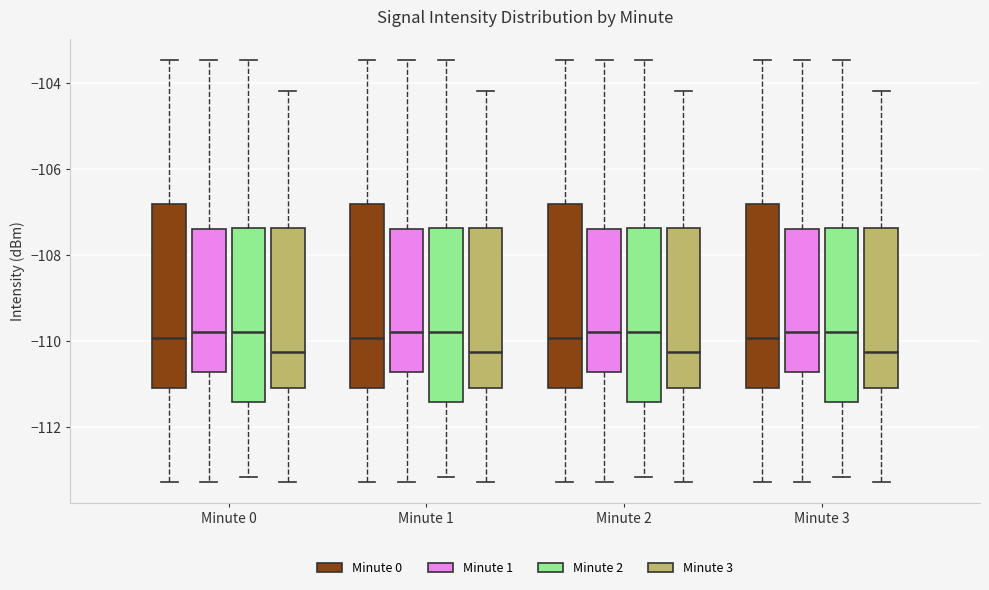

Reading left to right, read every box against the y-axis: the position of its median line, the range the box covers, and the ends of its whiskers. The values are not printed on the chart, so give them approximately, as read against the axis.

Minute 0 (Minute 0): median -110.0, box -111.2 to -106.8, whiskers -113.2 to -103.4
Minute 0 (Minute 1): median -109.8, box -110.8 to -107.4, whiskers -113.2 to -103.4
Minute 0 (Minute 2): median -109.8, box -111.4 to -107.4, whiskers -113.2 to -103.4
Minute 0 (Minute 3): median -110.2, box -111.2 to -107.4, whiskers -113.2 to -104.2
Minute 1 (Minute 0): median -110.0, box -111.2 to -106.8, whiskers -113.2 to -103.4
Minute 1 (Minute 1): median -109.8, box -110.8 to -107.4, whiskers -113.2 to -103.4
Minute 1 (Minute 2): median -109.8, box -111.4 to -107.4, whiskers -113.2 to -103.4
Minute 1 (Minute 3): median -110.2, box -111.2 to -107.4, whiskers -113.2 to -104.2
Minute 2 (Minute 0): median -110.0, box -111.2 to -106.8, whiskers -113.2 to -103.4
Minute 2 (Minute 1): median -109.8, box -110.8 to -107.4, whiskers -113.2 to -103.4
Minute 2 (Minute 2): median -109.8, box -111.4 to -107.4, whiskers -113.2 to -103.4
Minute 2 (Minute 3): median -110.2, box -111.2 to -107.4, whiskers -113.2 to -104.2
Minute 3 (Minute 0): median -110.0, box -111.2 to -106.8, whiskers -113.2 to -103.4
Minute 3 (Minute 1): median -109.8, box -110.8 to -107.4, whiskers -113.2 to -103.4
Minute 3 (Minute 2): median -109.8, box -111.4 to -107.4, whiskers -113.2 to -103.4
Minute 3 (Minute 3): median -110.2, box -111.2 to -107.4, whiskers -113.2 to -104.2